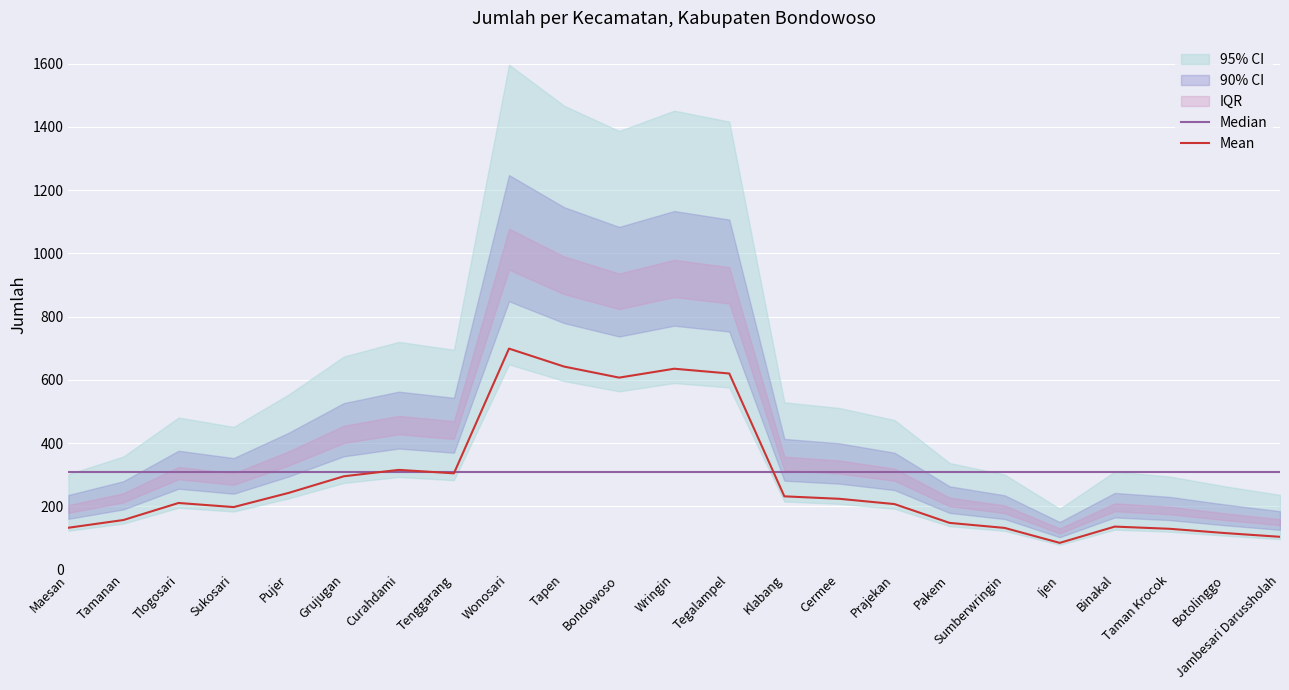

What is the sum of the Mean values at Ijen and Tapen?

725.9